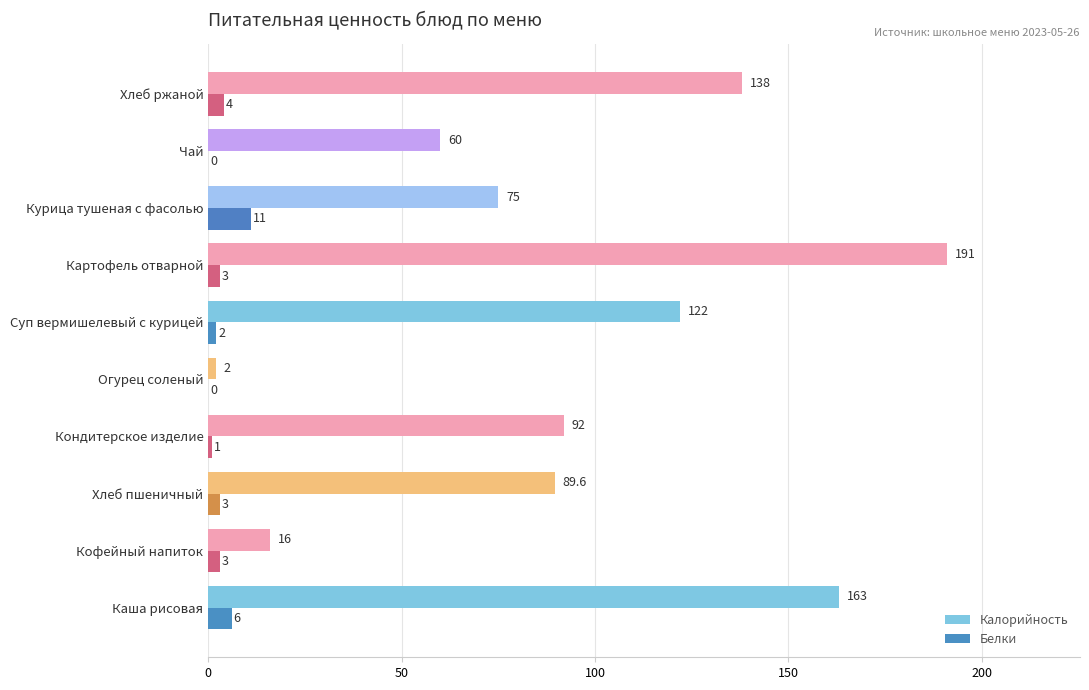

How many values in Белки are above zero?

8